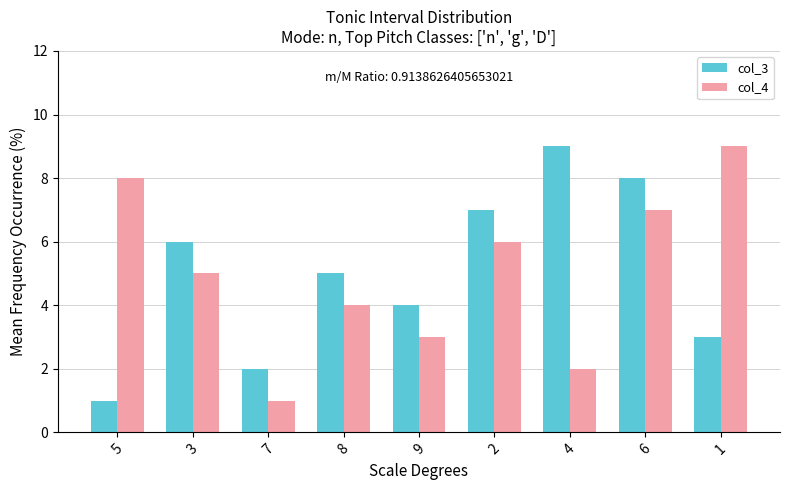

At which category is the sum across all series the highest?

6